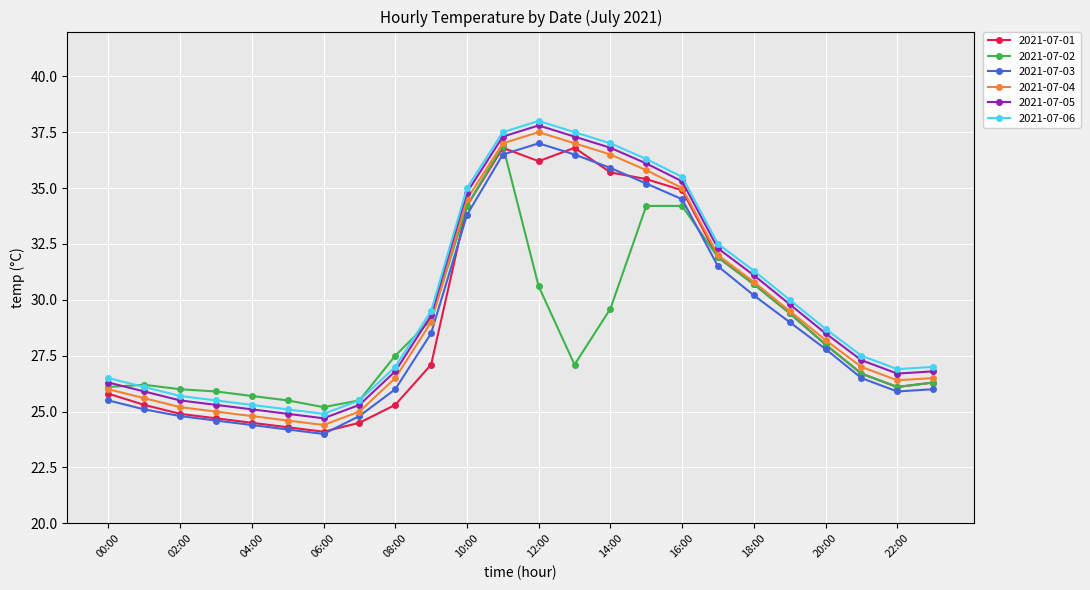

How many data points in 2021-07-04 are less than 28?

12